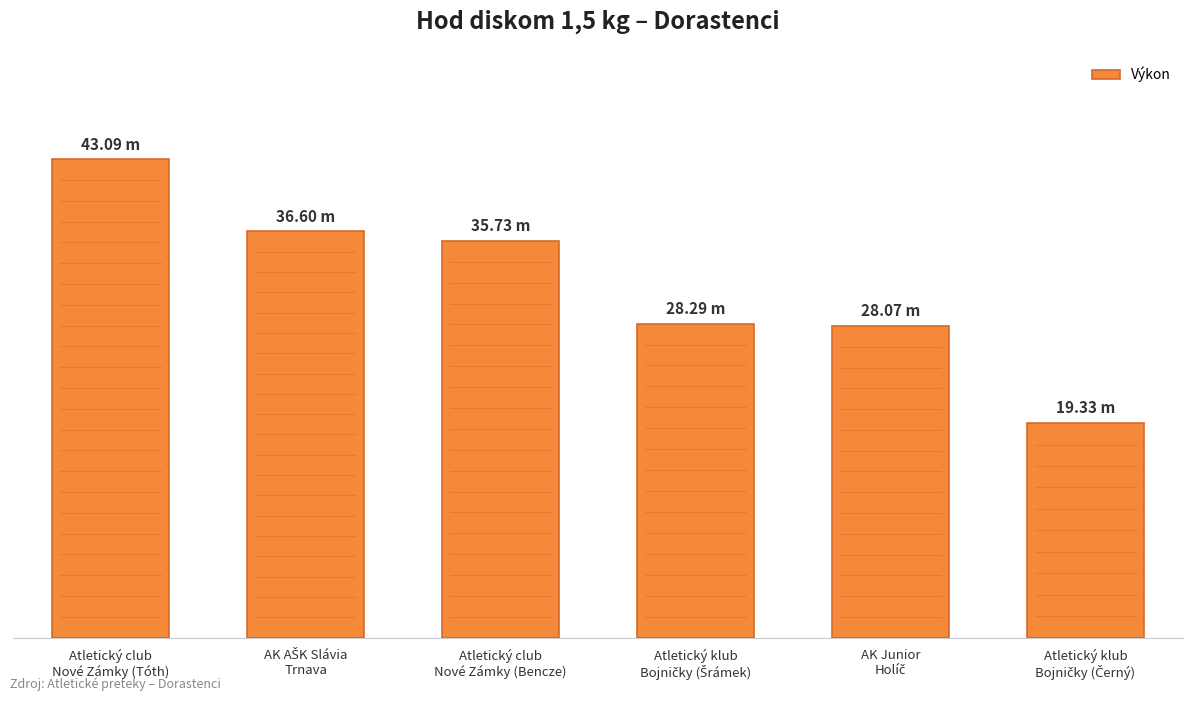

Reading left to right, transcribe all the data shown in this chart.

Atletický club
Nové Zámky (Tóth)=43.1	AK AŠK Slávia
Trnava=36.6	Atletický club
Nové Zámky (Bencze)=35.7	Atletický klub
Bojničky (Šrámek)=28.3	AK Junior
Holíč=28.1	Atletický klub
Bojničky (Černý)=19.3